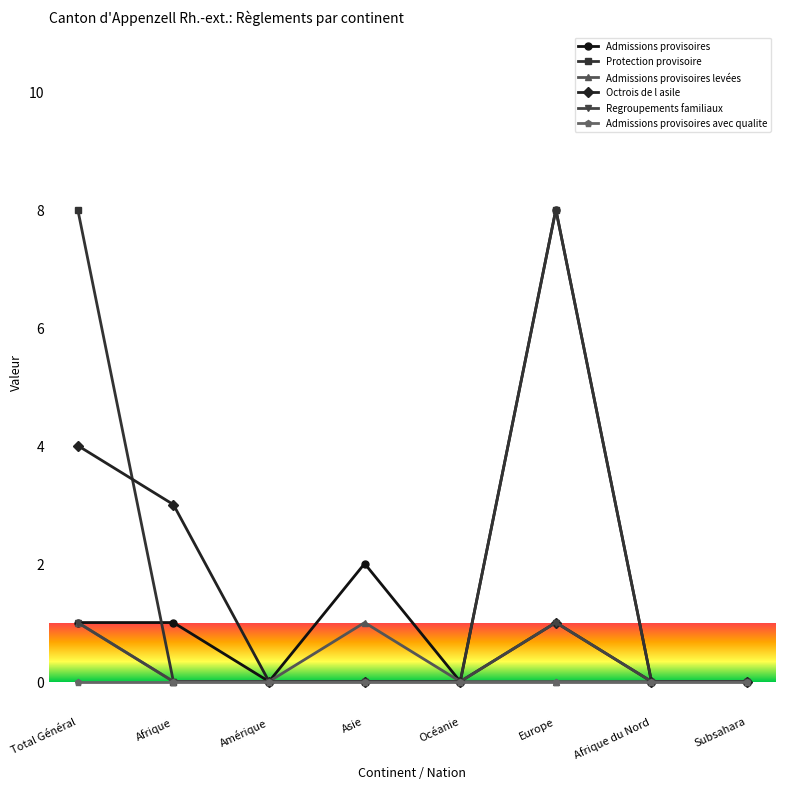

Where is the first local minimum for Admissions provisoires?

Amérique